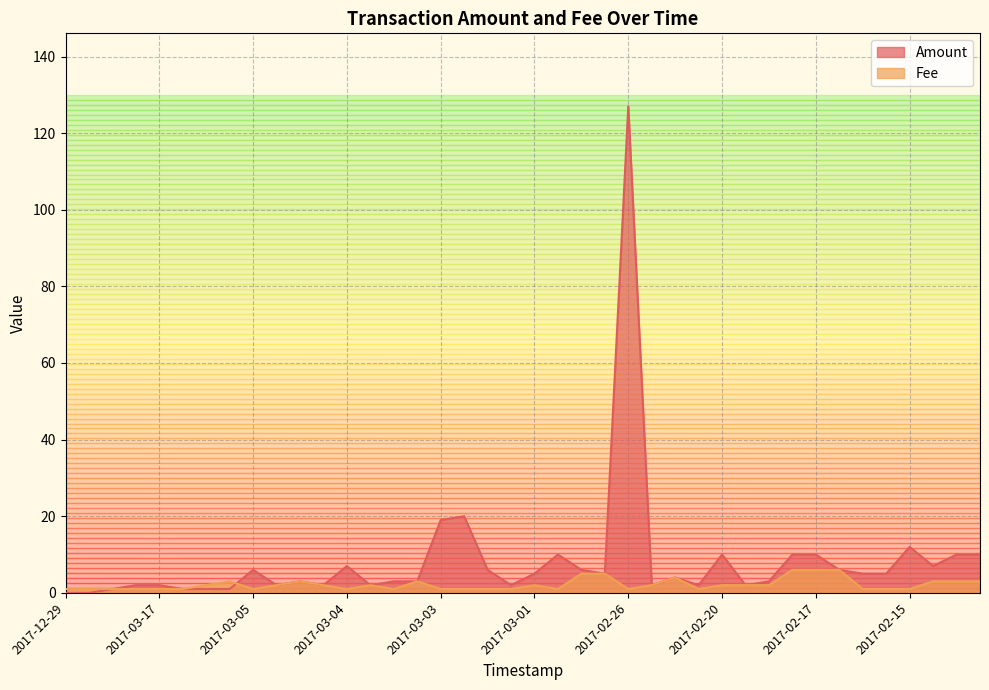

After their last crossing, which series has the higher values: Amount or Fee?

Amount